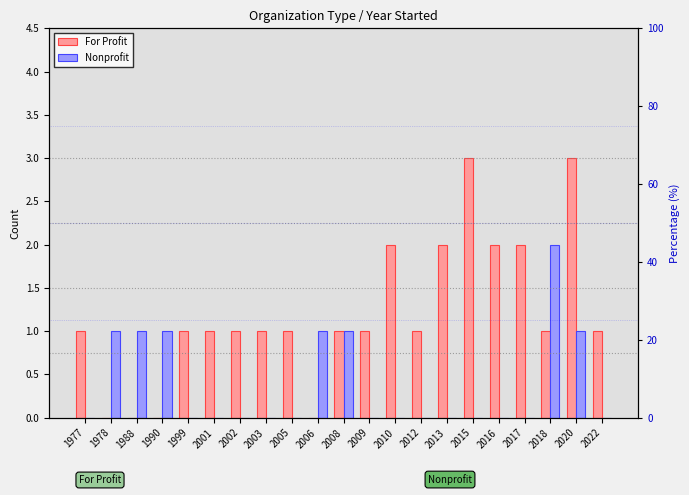

Where does the For Profit series first go above 1?

2010